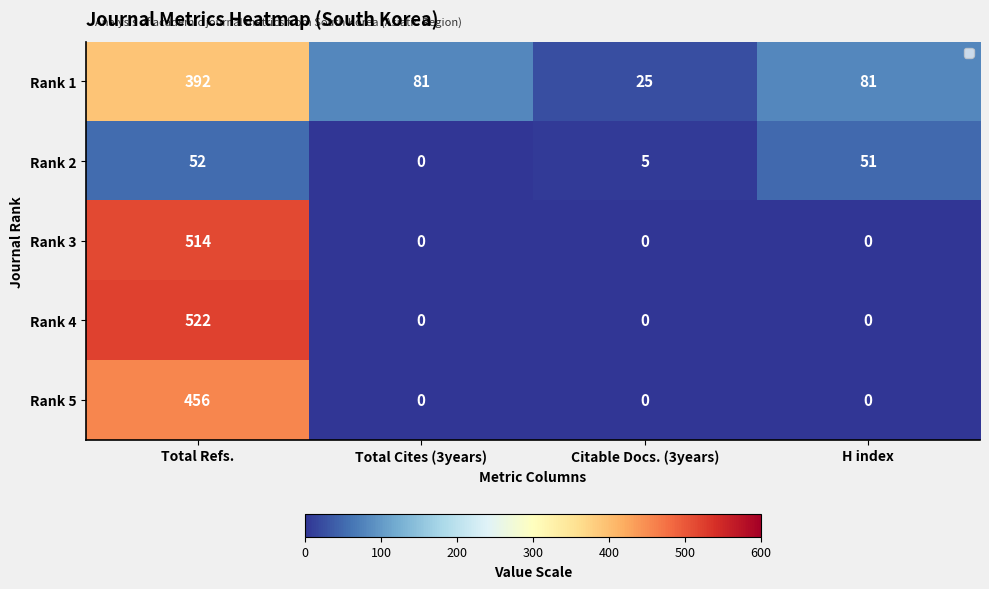

What is the total value across all series at H index?

132